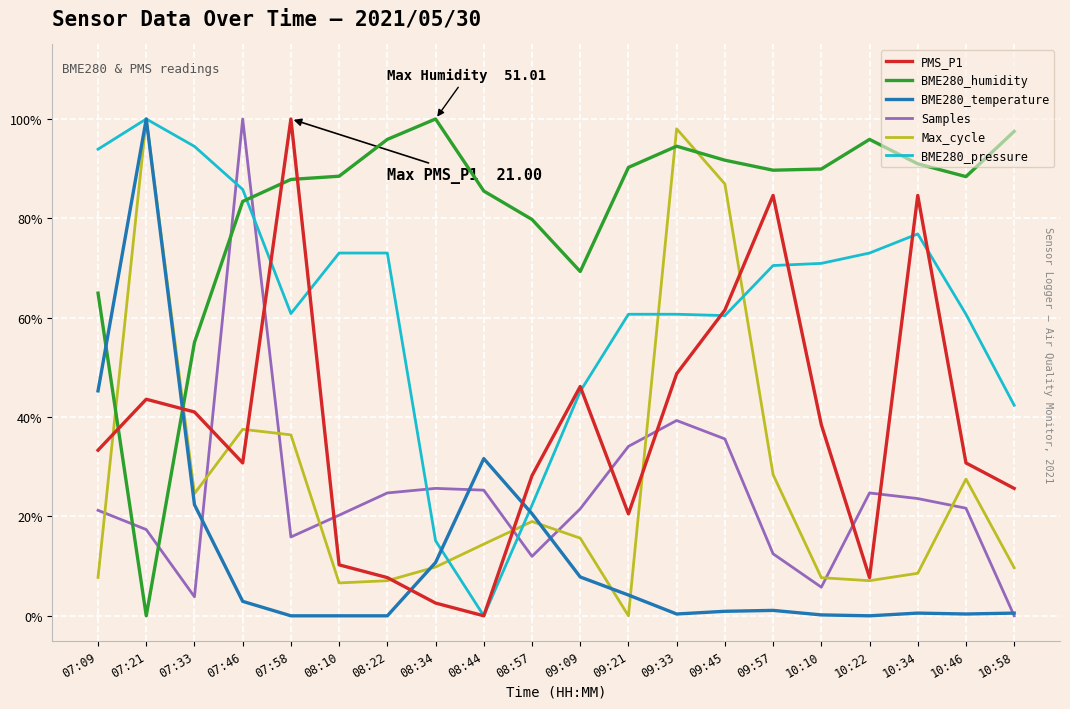

Where is the first local maximum for BME280_pressure?

07:21